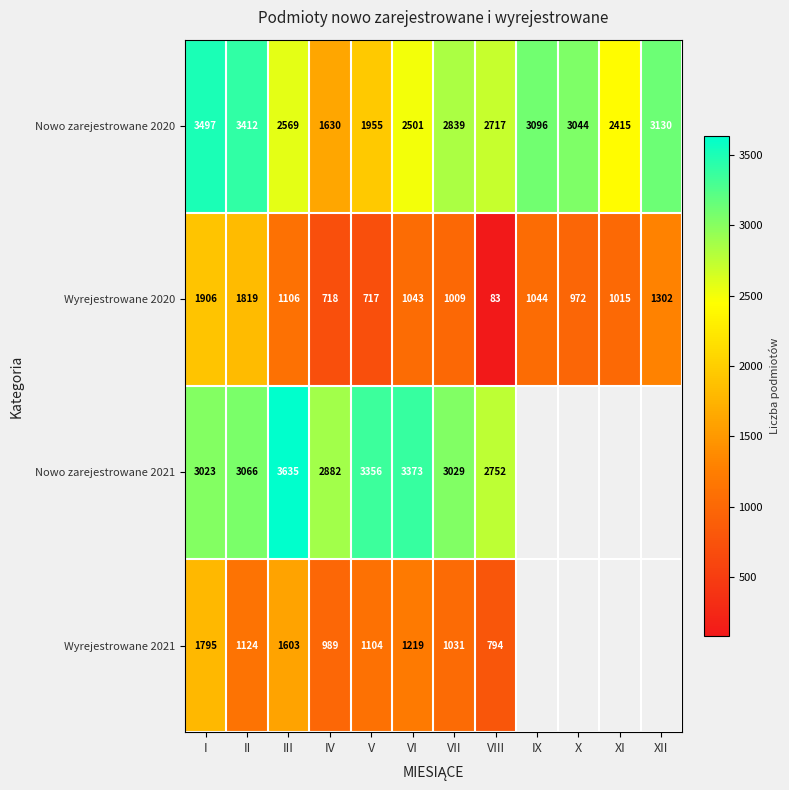

What is the difference between the maximum and minimum values in the Wyrejestrowane 2020 series?

1823